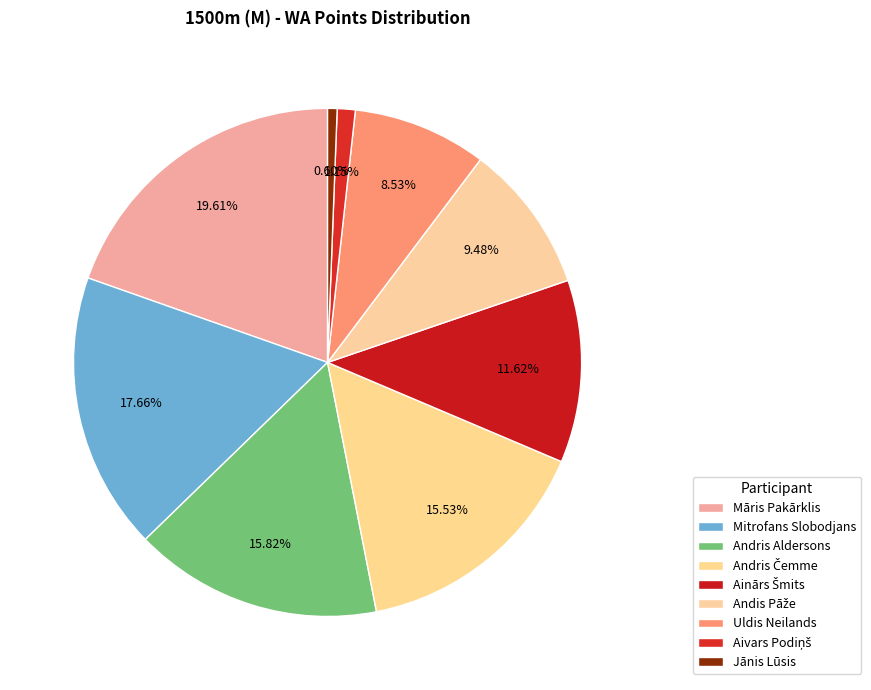

What percentage is the Aivars Podiņš slice, to the nearest percent?

1%